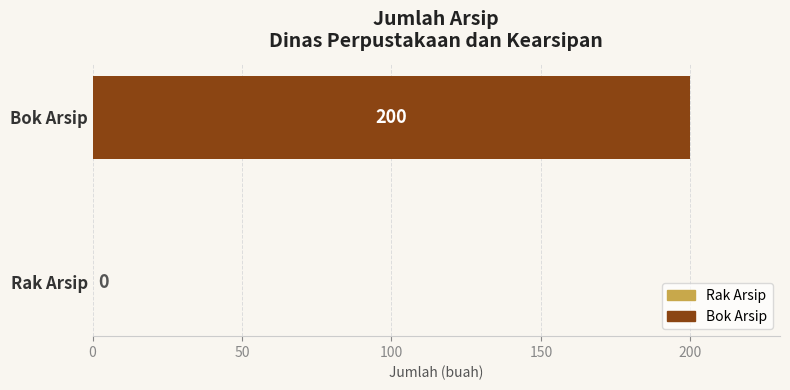

Is it true that the value at Bok Arsip is 94?

False